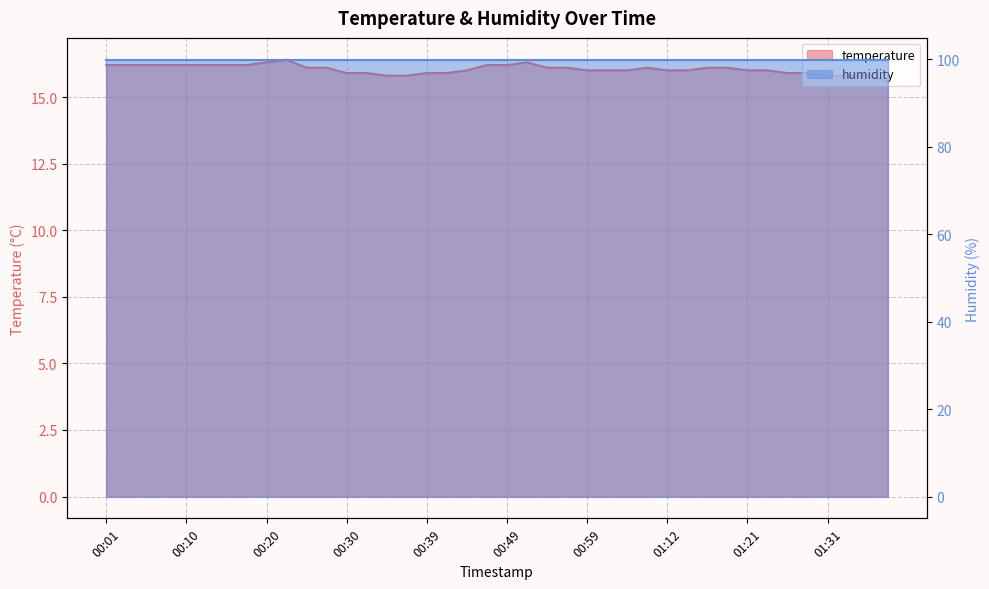

Rank the categories by value from highest to lowest.

00:22, 00:20, 00:52, 00:01, 00:03, 00:05, 00:08, 00:10, 00:13, 00:15, 00:18, 00:47, 00:49, 00:25, 00:27, 00:54, 00:57, 01:09, 01:16, 01:19, 00:44, 00:59, 01:01, 01:04, 01:12, 01:14, 01:21, 01:24, 00:30, 00:32, 00:39, 00:42, 01:26, 01:29, 00:35, 00:37, 01:31, 01:34, 01:36, 01:39